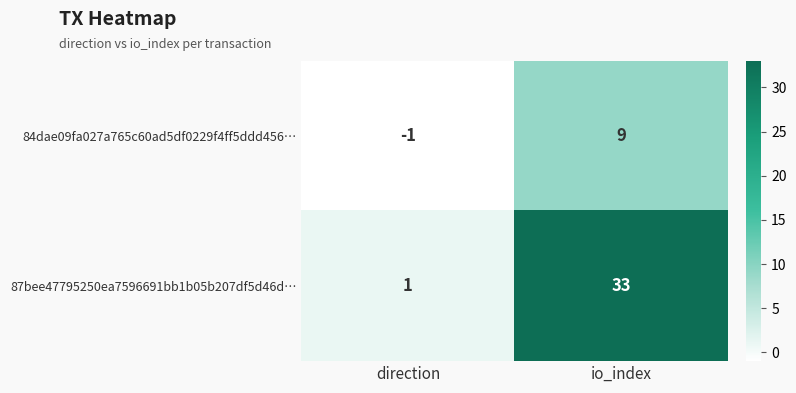

Which category has the lowest value across all series?

direction